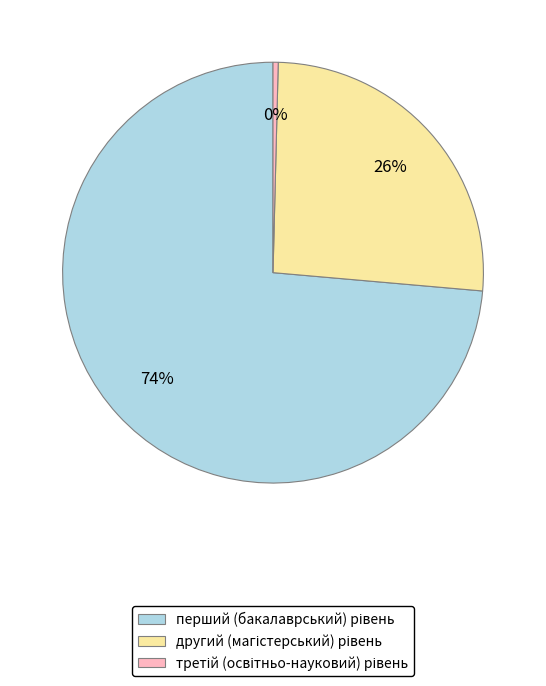

Does any single category account for the majority?

Yes